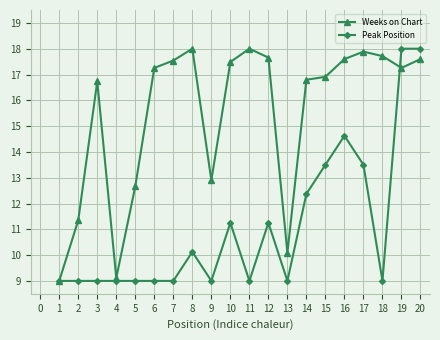

What is the value of the Weeks on Chart point at the 5th from the left?

12.7